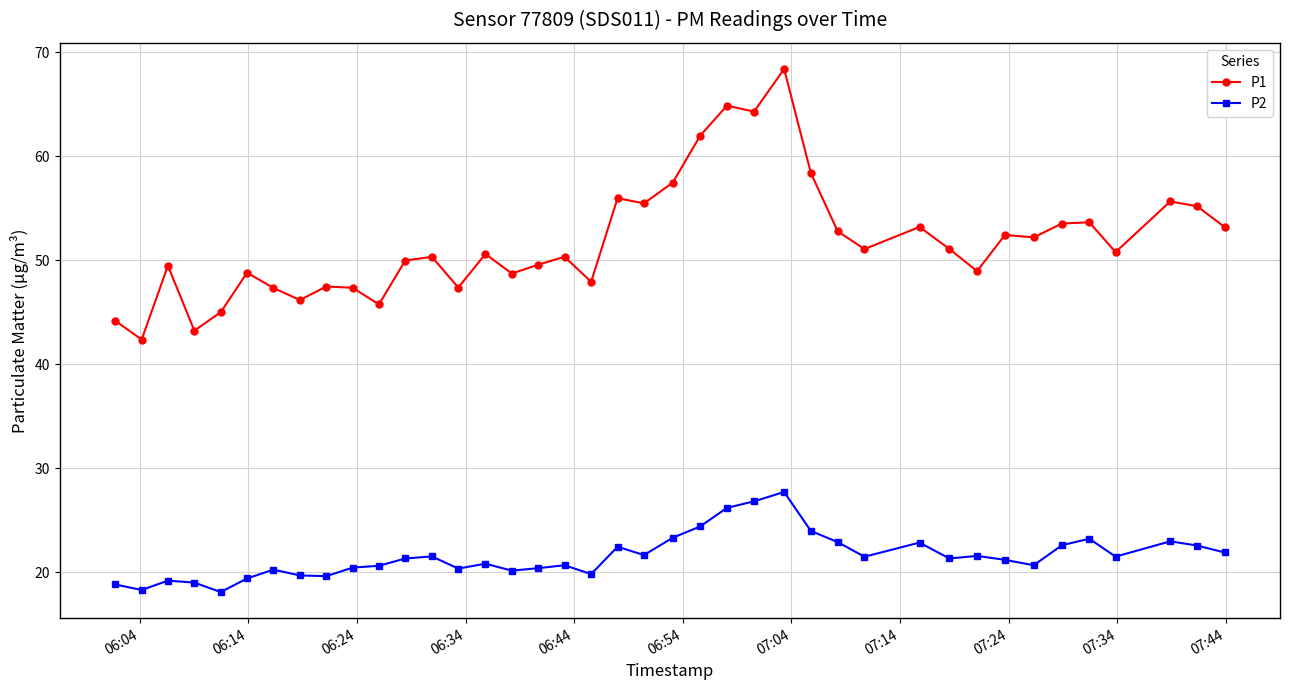

At how many categories does at least one series exceed 26?

40